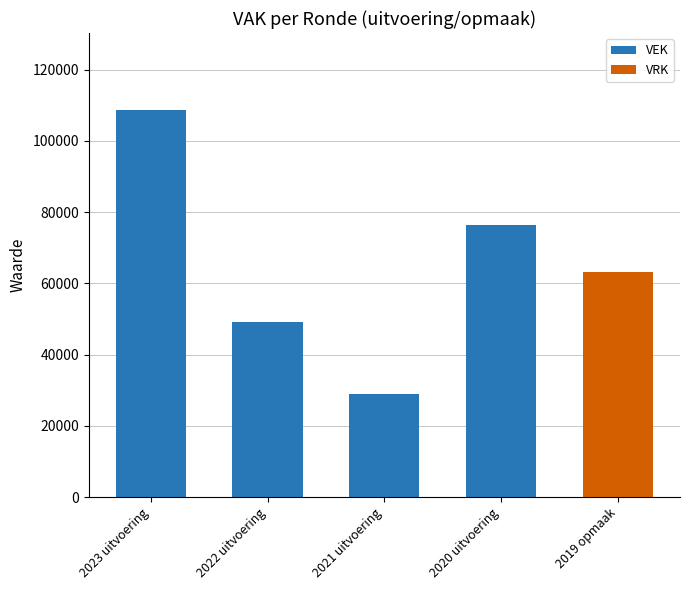

Reading left to right, transcribe the values for VEK.

2023 uitvoering=108575	2022 uitvoering=49060	2021 uitvoering=29043	2020 uitvoering=76276	2019 opmaak=0